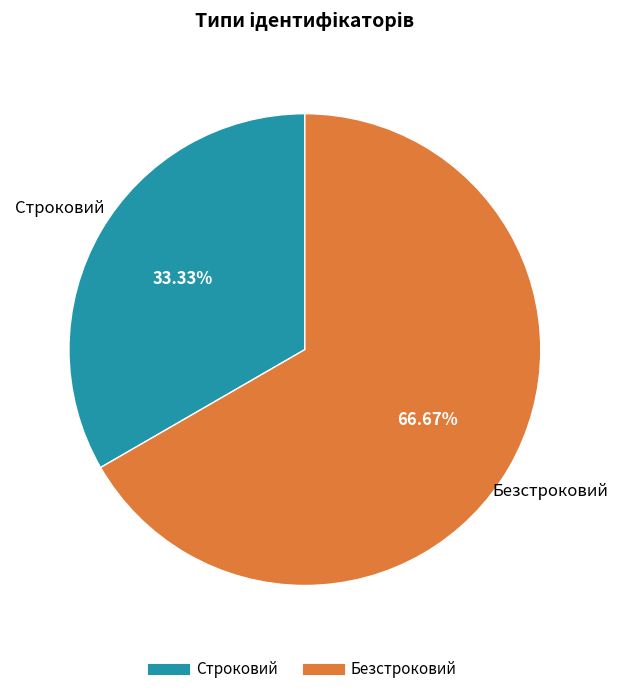

To the nearest percent, what is the difference between the Строковий and Безстроковий slice percentages?

33%